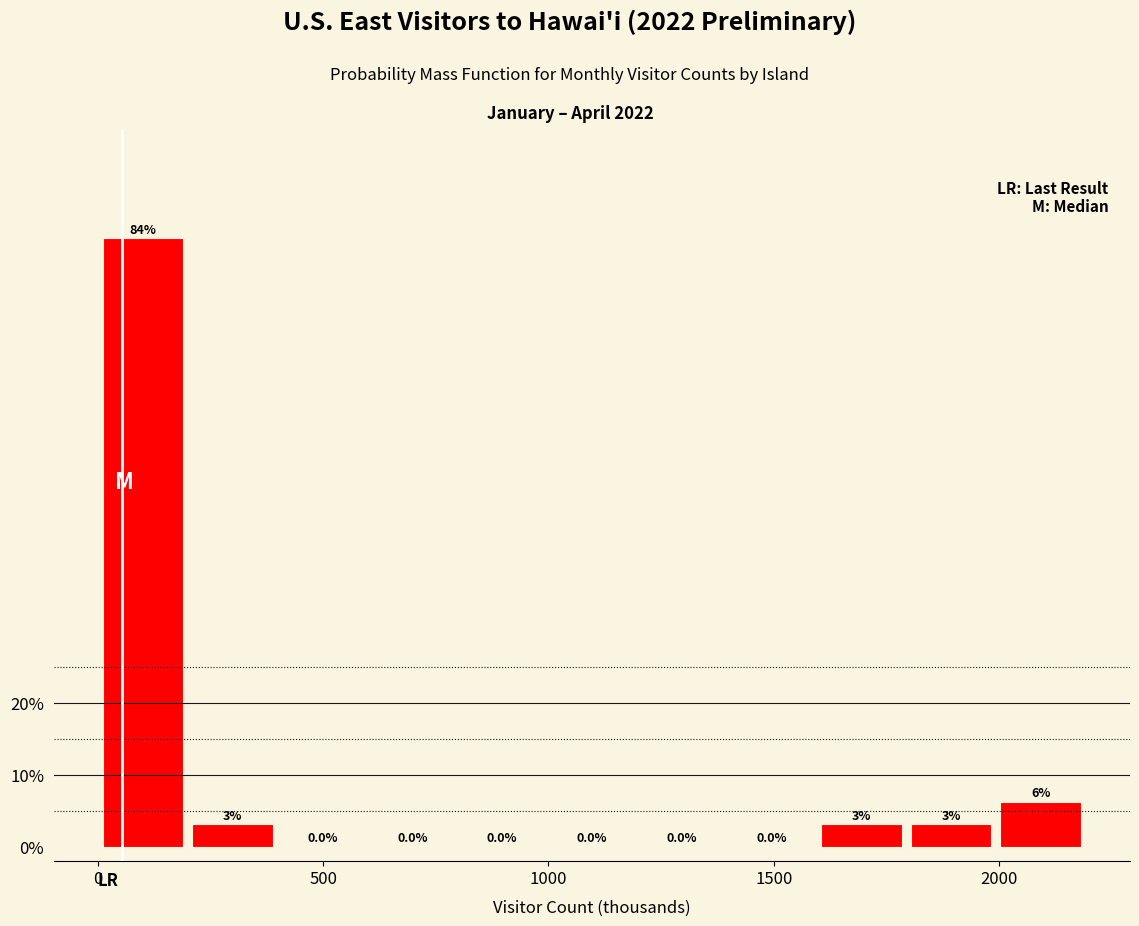

Read against the x-axis, roughly where is the centre of the tallest bar?

100